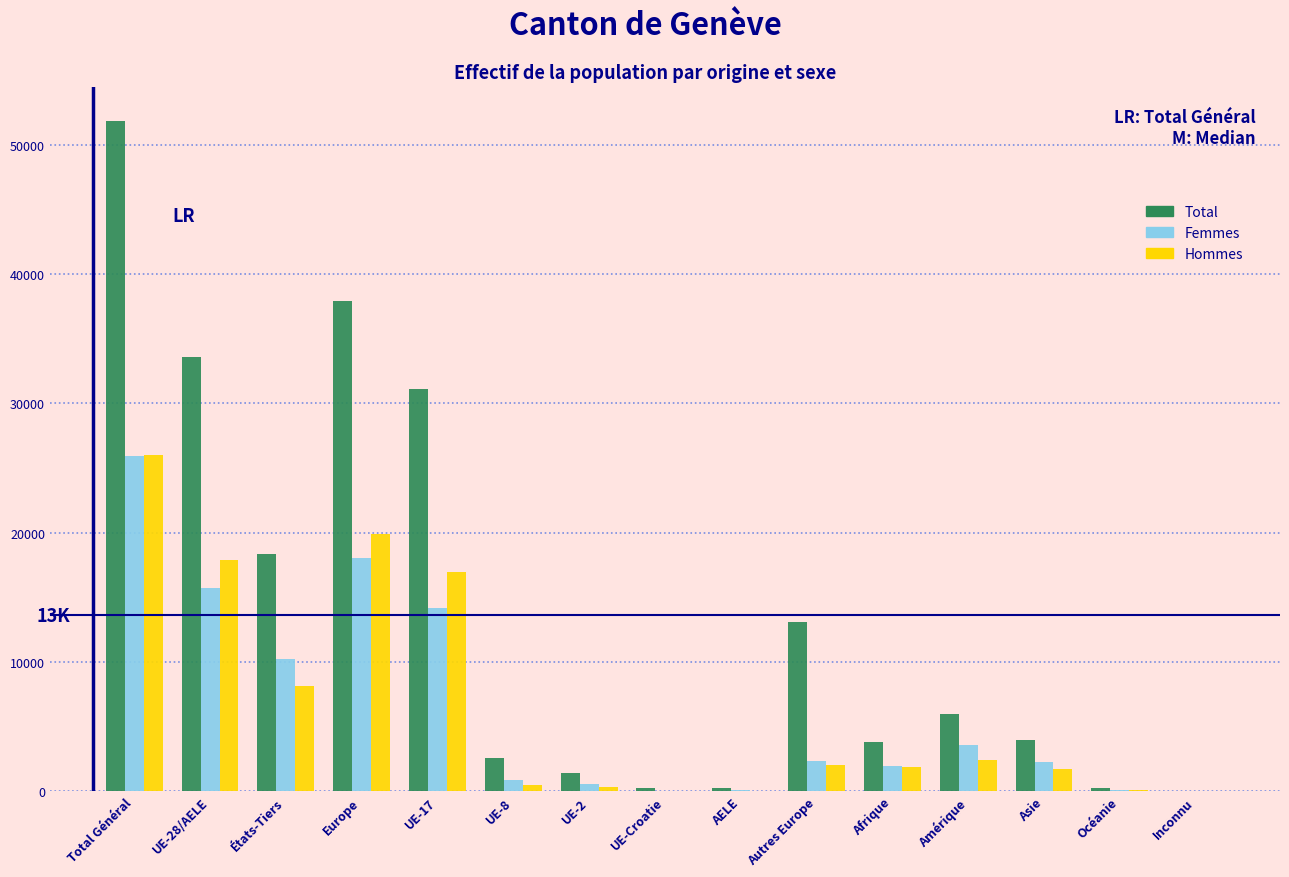

What is the maximum value for Hommes?

25987